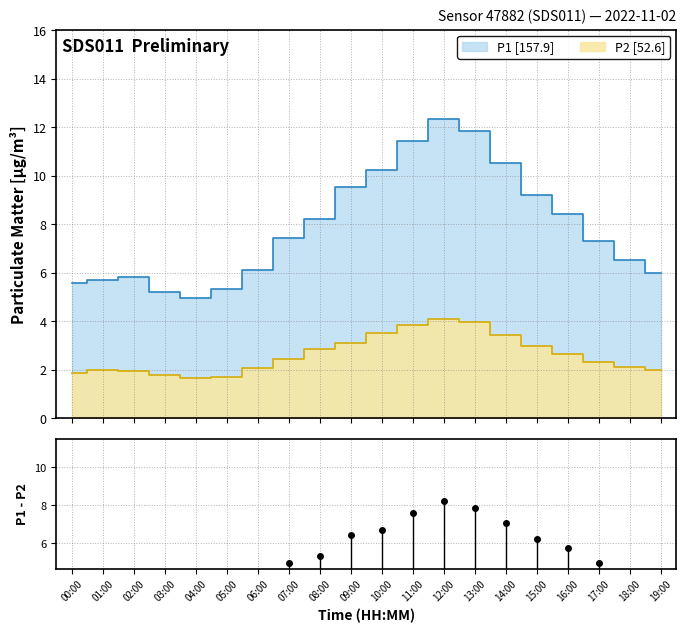

What is the label of the 18th point from the right?

02:00